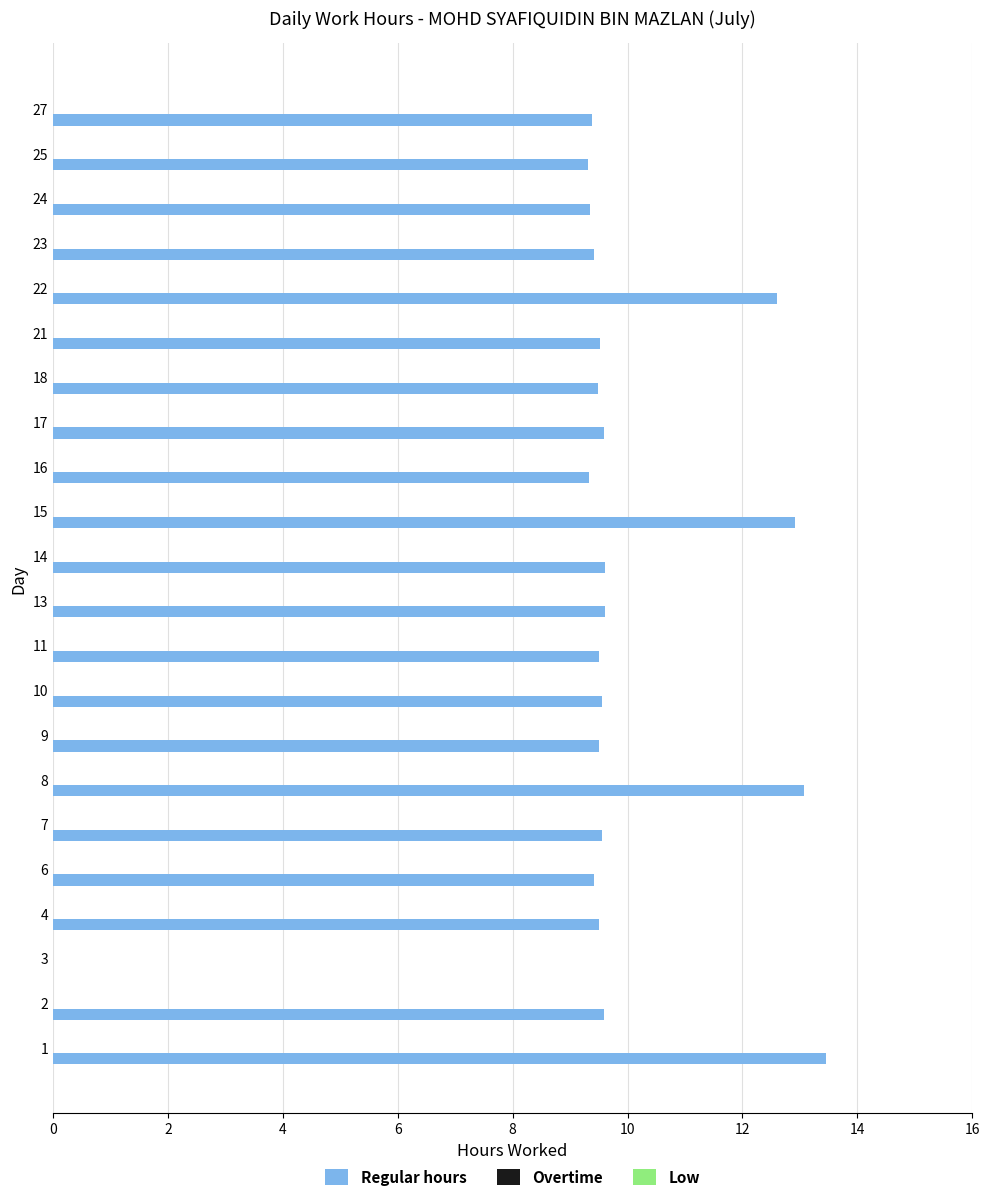

True or false: the data shows 9.5 at 21.

True